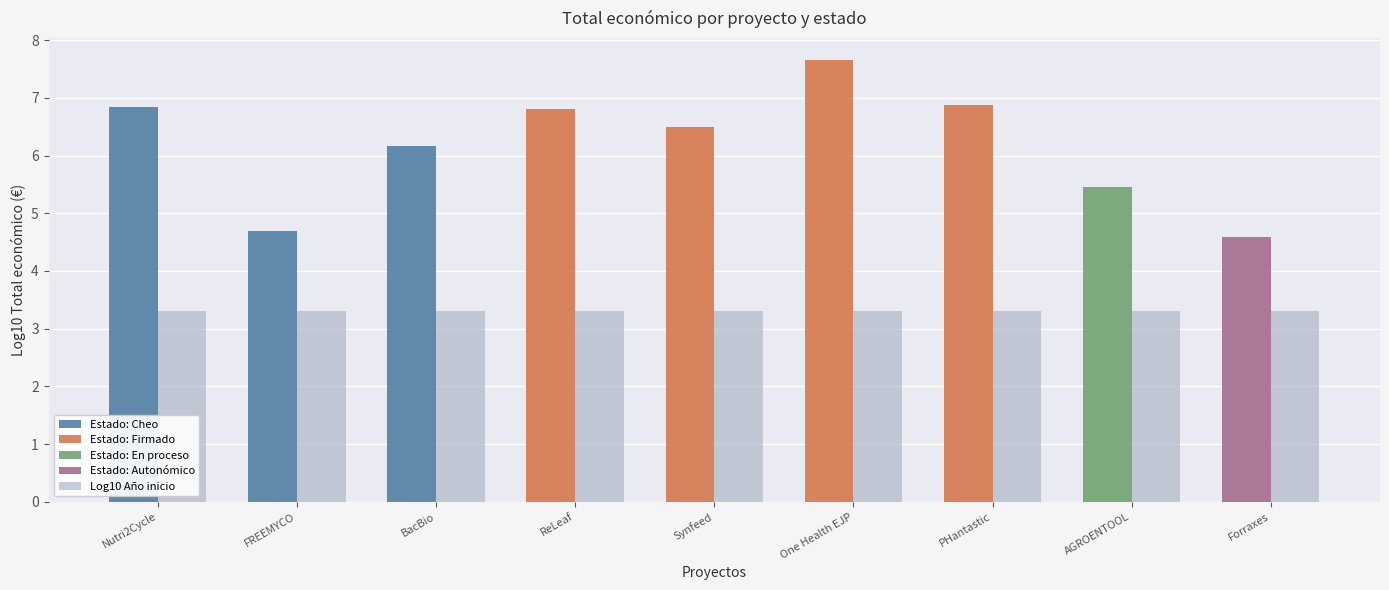

At which label is the value closest to 3?

BacBio